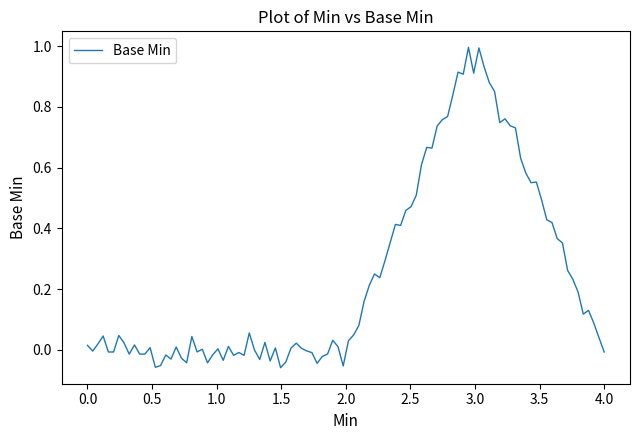

What is the greatest value displayed?

1.0